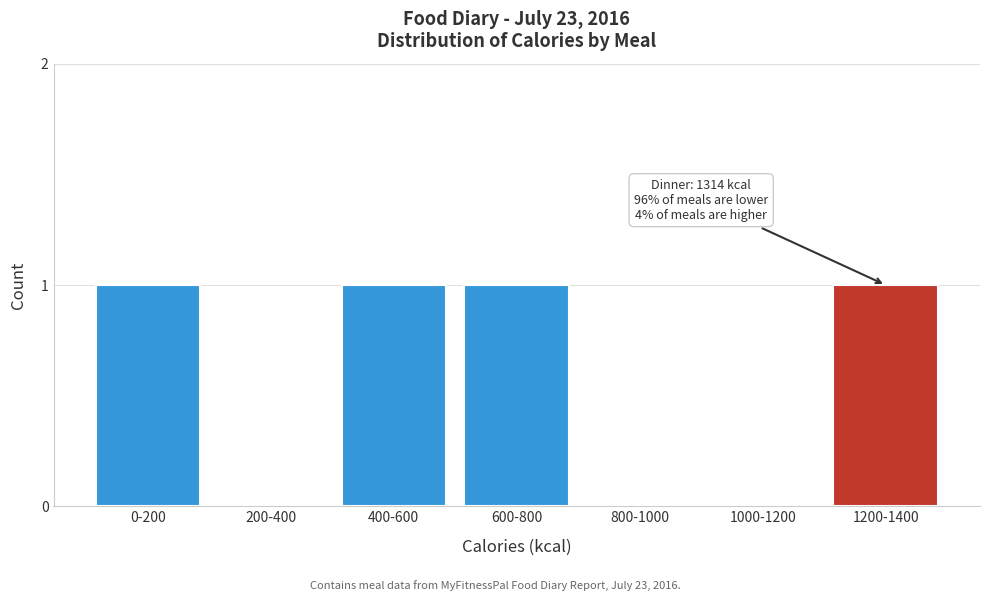

Reading right to left, extract all data points from this chart.

1200-1400=1	1000-1200=0	800-1000=0	600-800=1	400-600=1	200-400=0	0-200=1